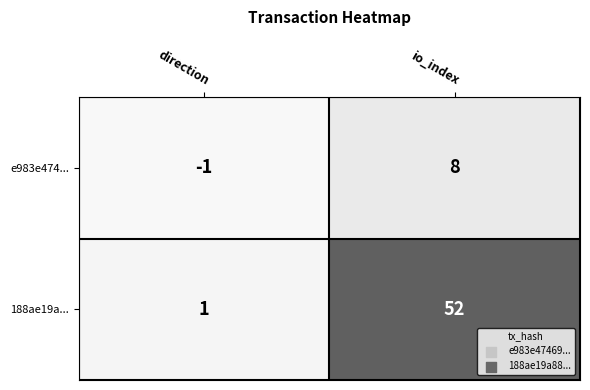

At direction, list the series in order from smallest to largest.

e983e474..., 188ae19a...